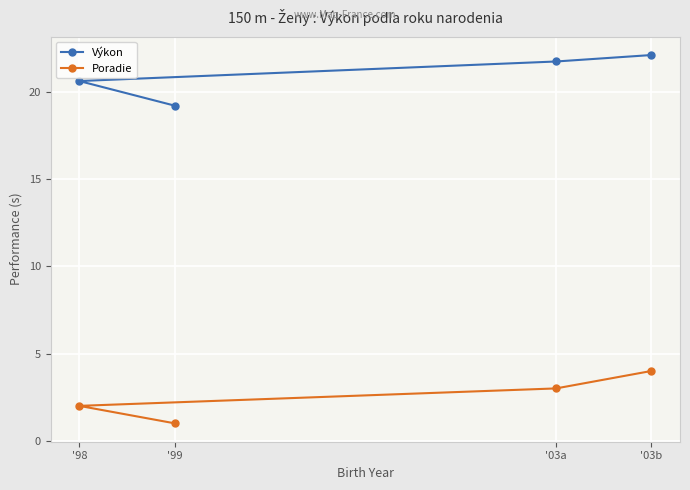

What is the sum of all Poradie values?

10.0